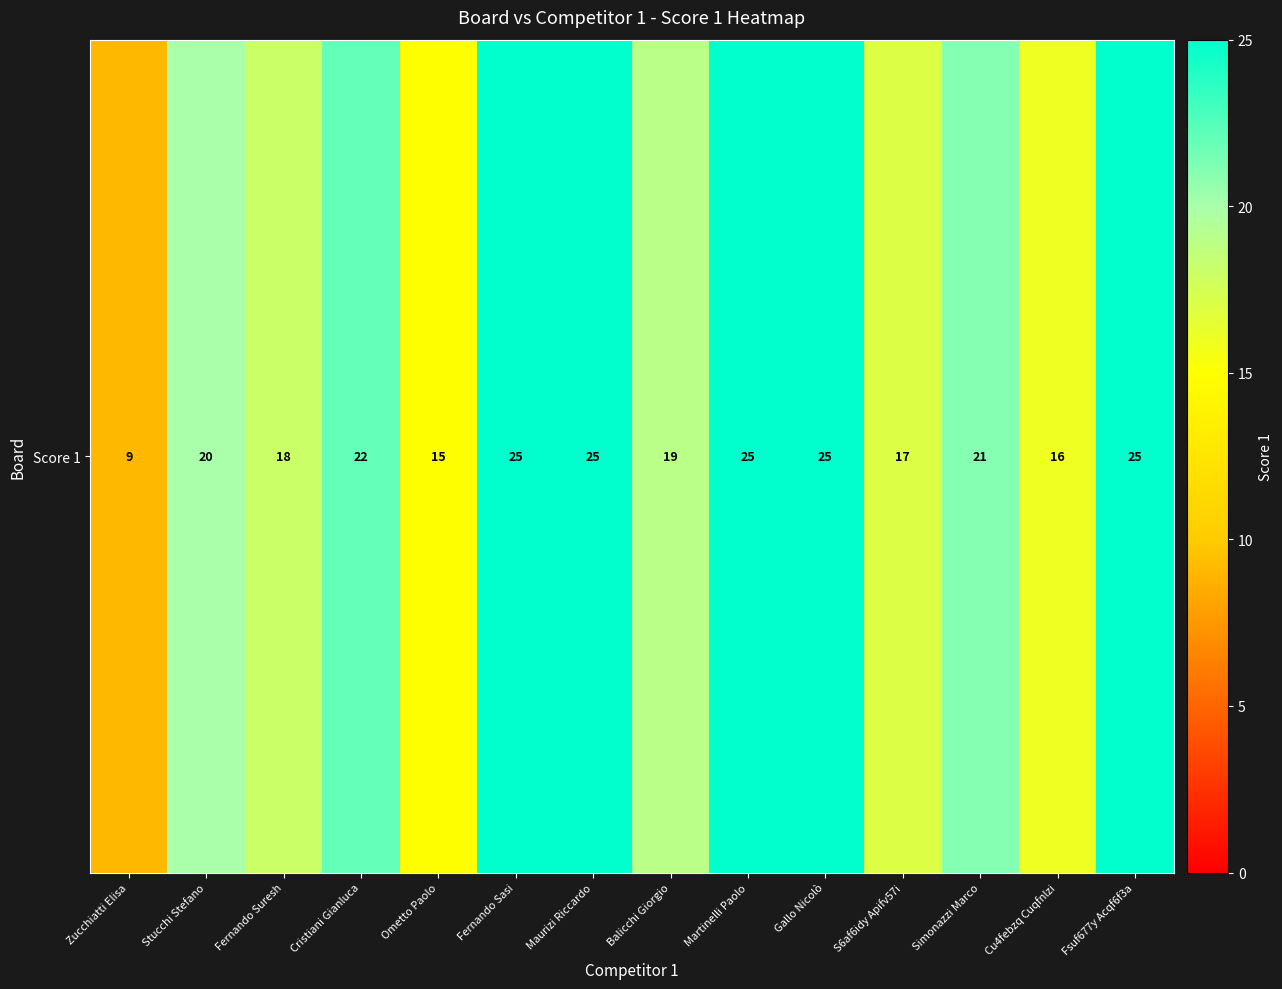

How many data points are less than 21?

7